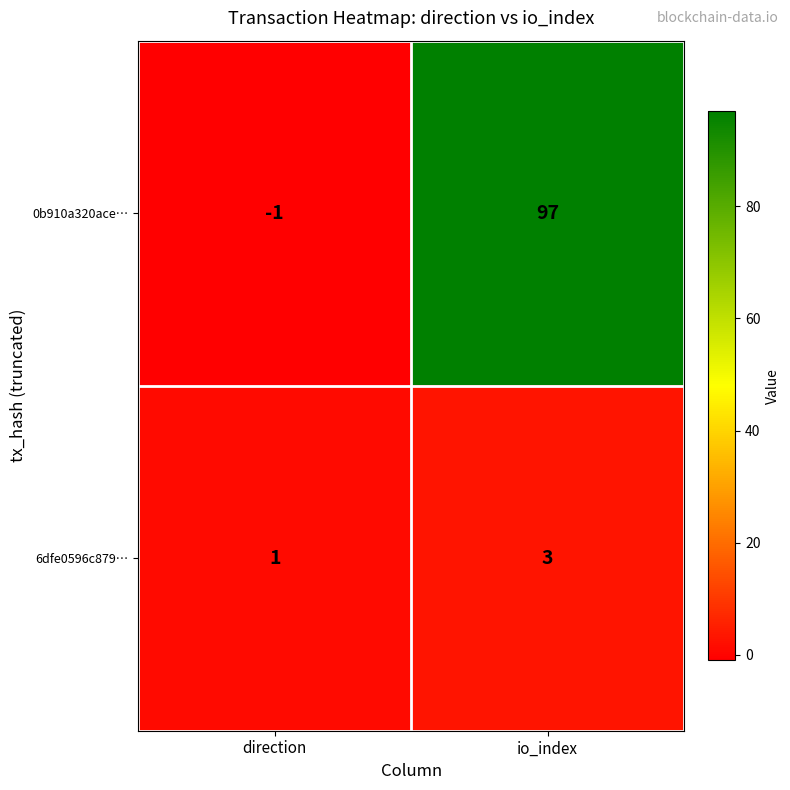

Which category has the lowest value across all series?

direction